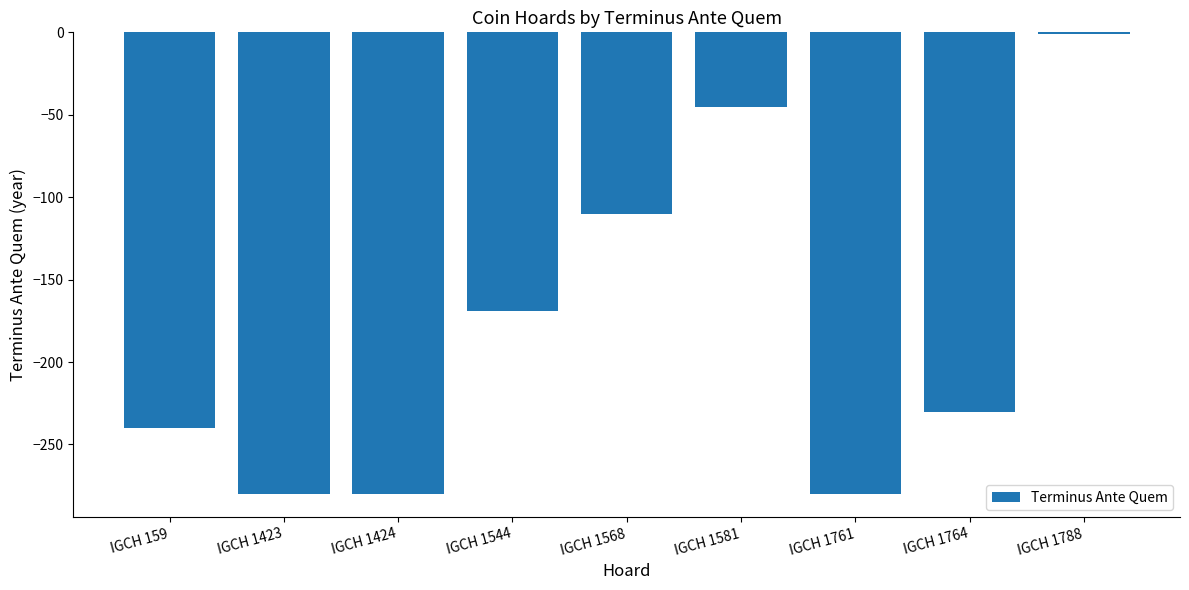

Does the chart contain stacked bars?

No